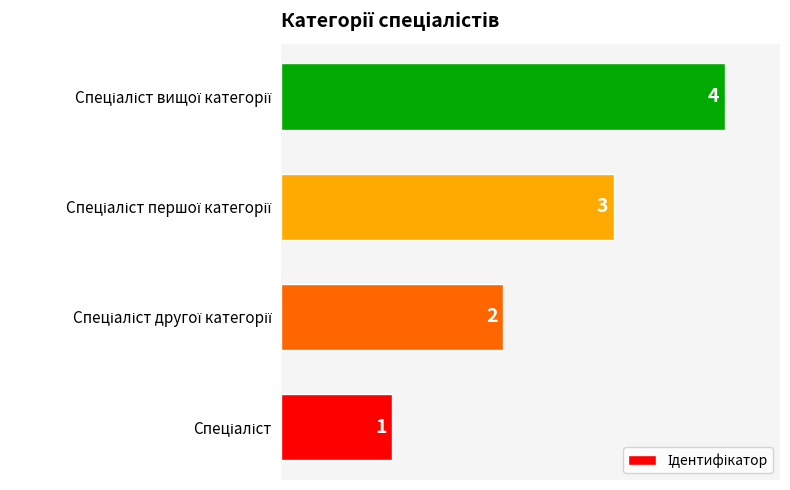

How many bars are there in total?

4